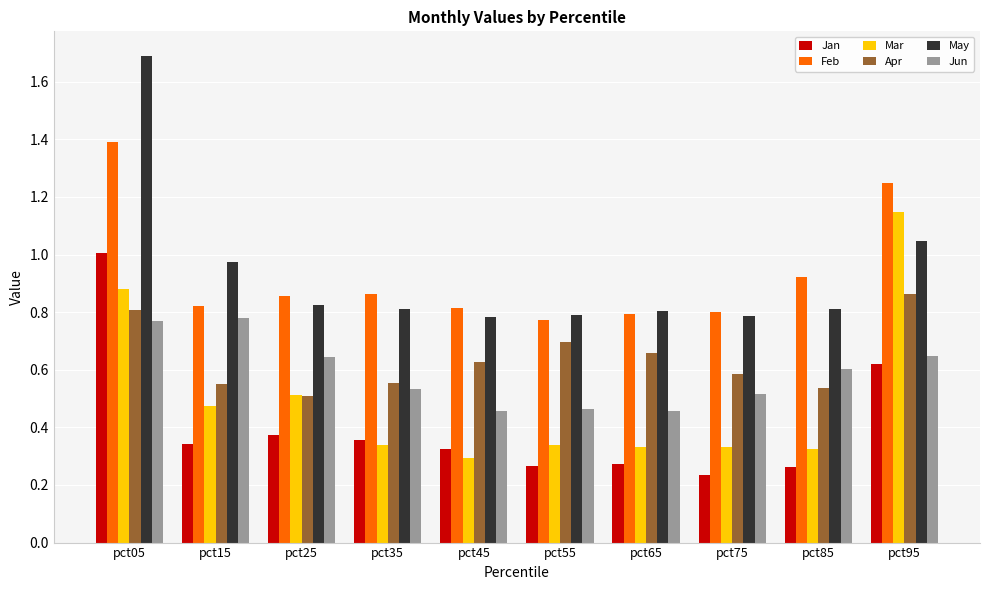

Which series has the largest range (max minus min)?

May